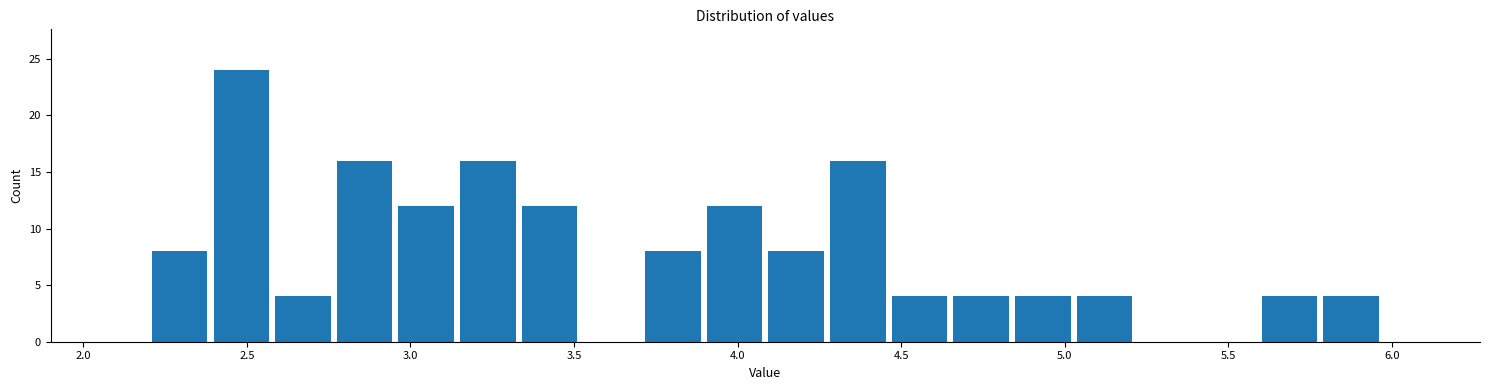

Read against the x-axis, roughly where is the centre of the tallest bar?

2.50